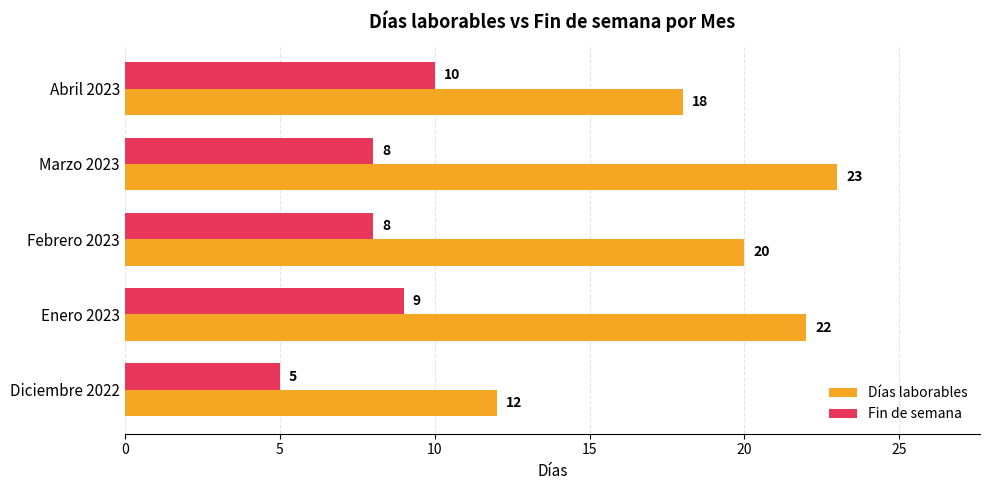

At how many categories does at least one series exceed 8?

5